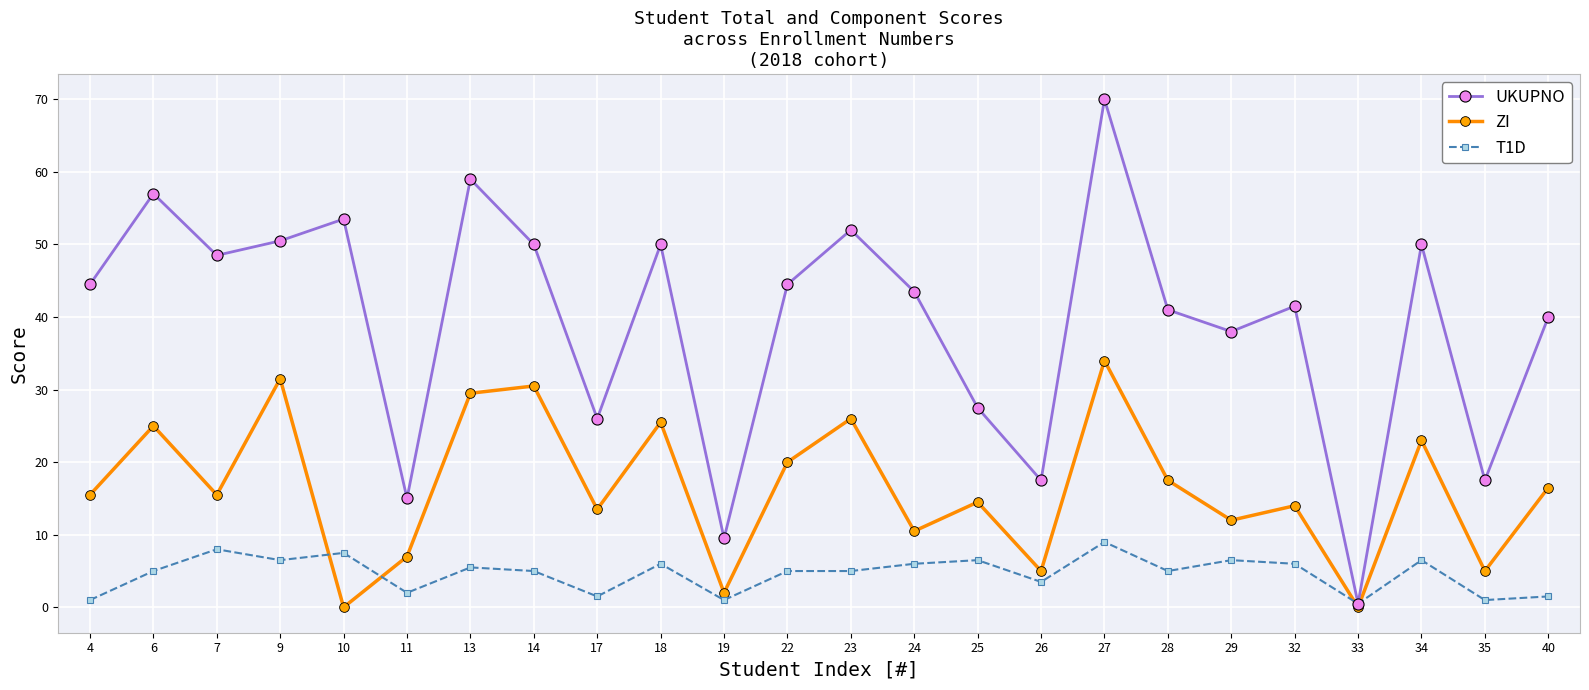

What is the maximum value shown in the chart?

70.0